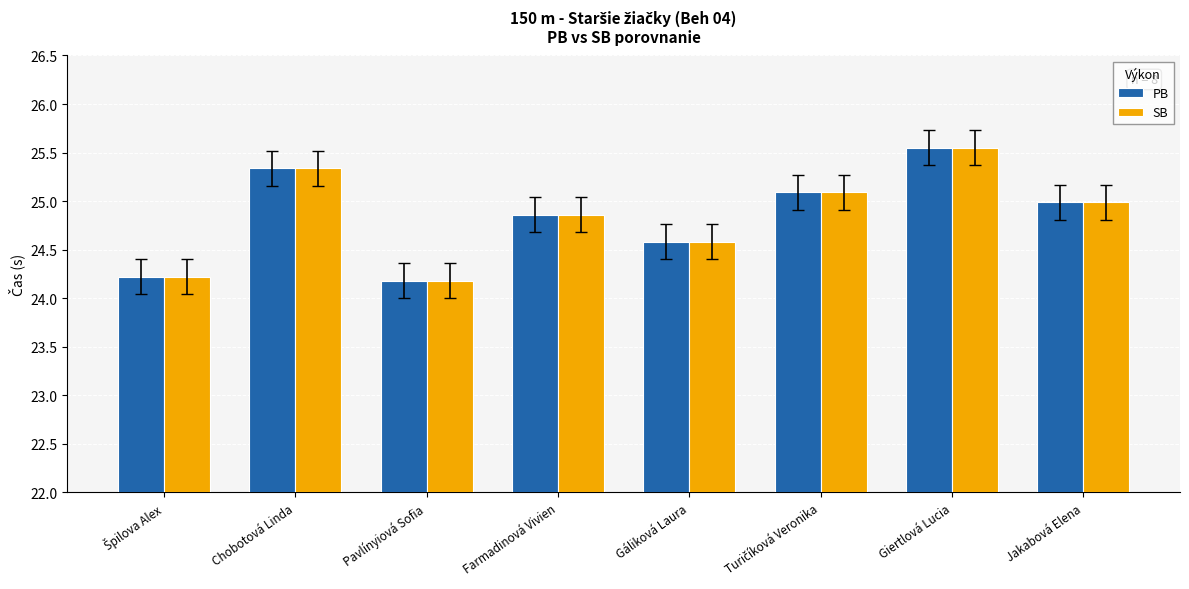

What is the difference between the maximum and minimum values in the PB series?

1.4